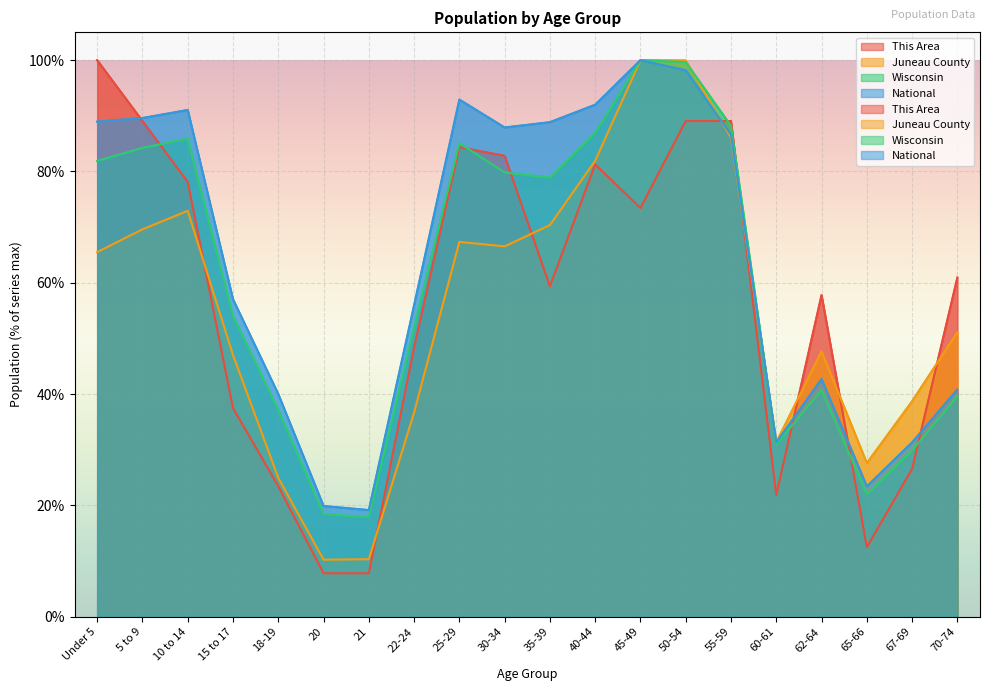

How many lines are shown in the chart?

4